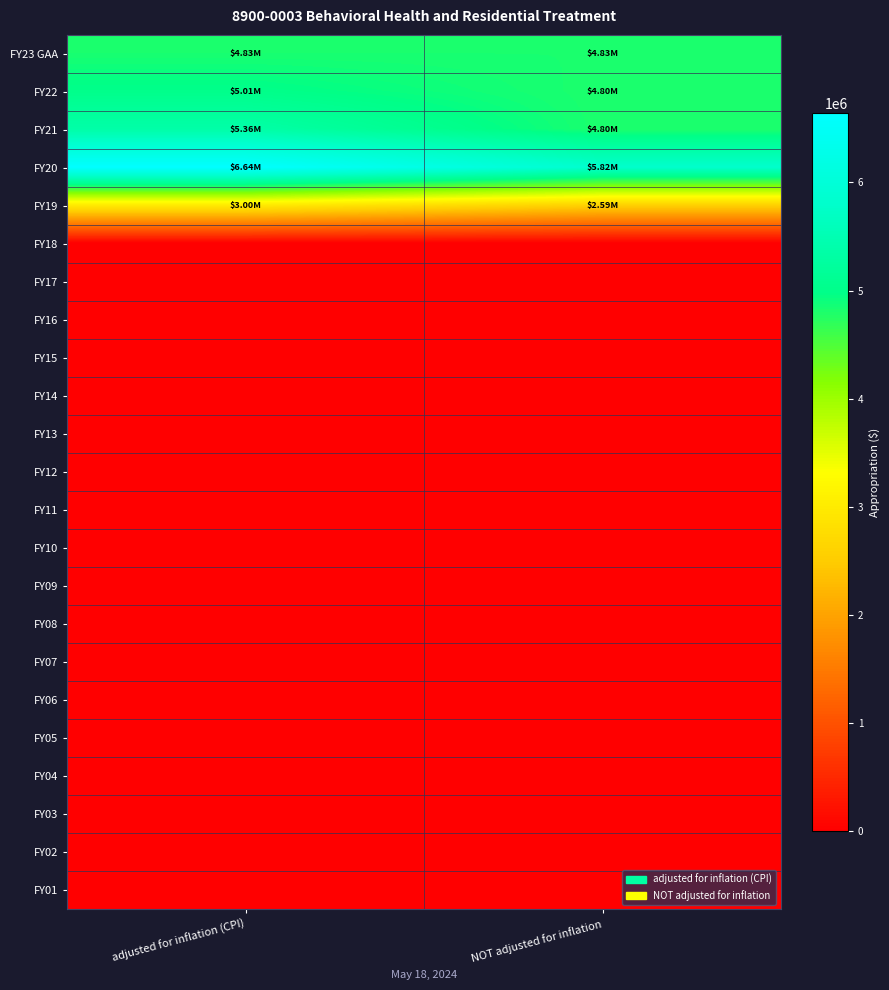

Reading left to right, transcribe all the data shown in this chart.

FY23 GAA: adjusted for inflation (CPI)=4825629	NOT adjusted for inflation=4825629
FY22: adjusted for inflation (CPI)=5011620	NOT adjusted for inflation=4803797
FY21: adjusted for inflation (CPI)=5362844	NOT adjusted for inflation=4803797
FY20: adjusted for inflation (CPI)=6642585	NOT adjusted for inflation=5816982
FY19: adjusted for inflation (CPI)=3003951	NOT adjusted for inflation=2589663
FY18: adjusted for inflation (CPI)=0	NOT adjusted for inflation=0
FY17: adjusted for inflation (CPI)=0	NOT adjusted for inflation=0
FY16: adjusted for inflation (CPI)=0	NOT adjusted for inflation=0
FY15: adjusted for inflation (CPI)=0	NOT adjusted for inflation=0
FY14: adjusted for inflation (CPI)=0	NOT adjusted for inflation=0
FY13: adjusted for inflation (CPI)=0	NOT adjusted for inflation=0
FY12: adjusted for inflation (CPI)=0	NOT adjusted for inflation=0
FY11: adjusted for inflation (CPI)=0	NOT adjusted for inflation=0
FY10: adjusted for inflation (CPI)=0	NOT adjusted for inflation=0
FY09: adjusted for inflation (CPI)=0	NOT adjusted for inflation=0
FY08: adjusted for inflation (CPI)=0	NOT adjusted for inflation=0
FY07: adjusted for inflation (CPI)=0	NOT adjusted for inflation=0
FY06: adjusted for inflation (CPI)=0	NOT adjusted for inflation=0
FY05: adjusted for inflation (CPI)=0	NOT adjusted for inflation=0
FY04: adjusted for inflation (CPI)=0	NOT adjusted for inflation=0
FY03: adjusted for inflation (CPI)=0	NOT adjusted for inflation=0
FY02: adjusted for inflation (CPI)=0	NOT adjusted for inflation=0
FY01: adjusted for inflation (CPI)=0	NOT adjusted for inflation=0